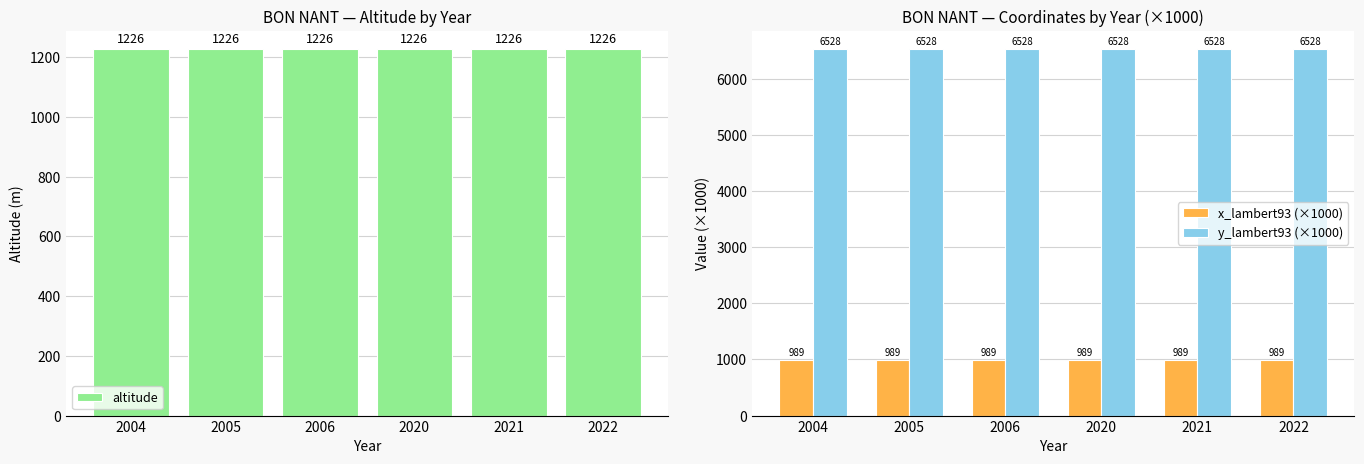

Which series has the largest range (max minus min)?

altitude